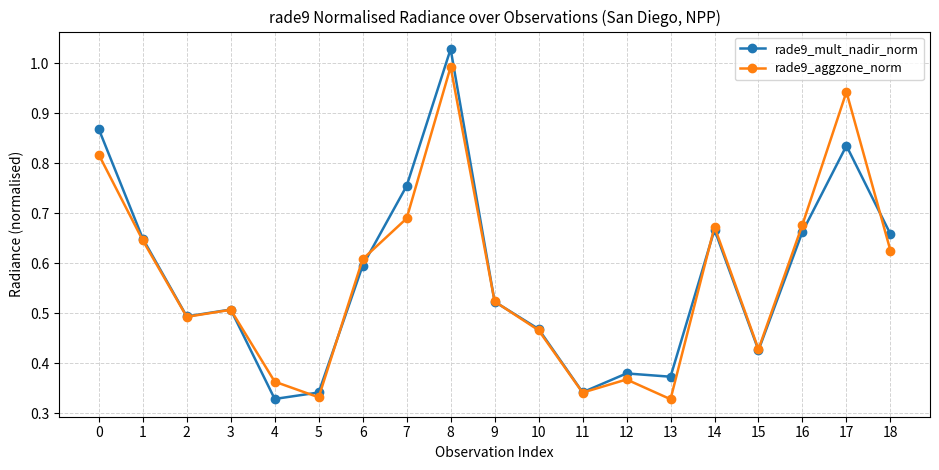

Where is the first local maximum for rade9_mult_nadir_norm?

3